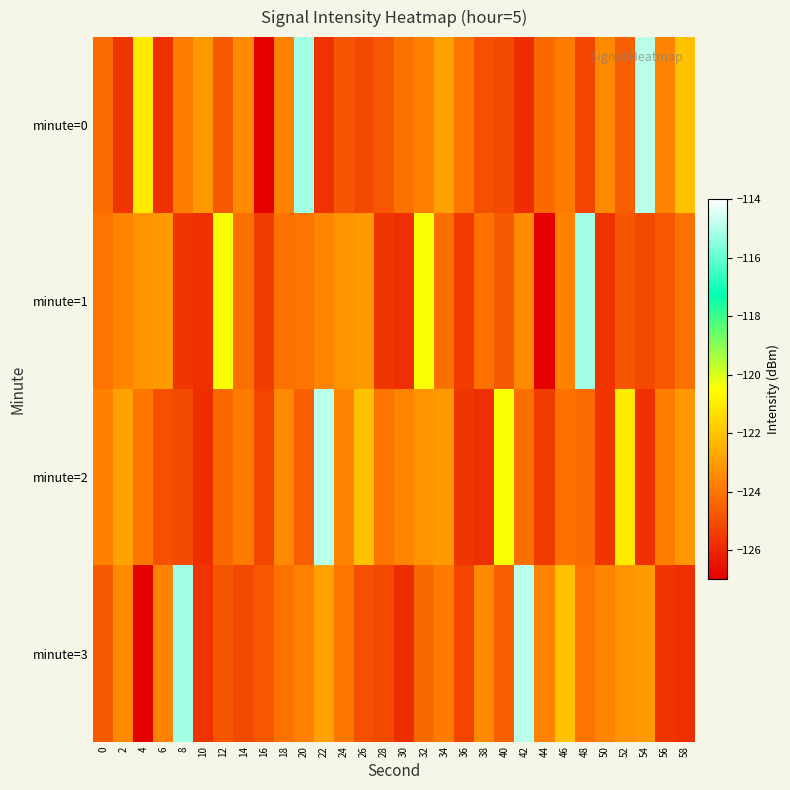

At which category does the chart reach its minimum across all series?

16